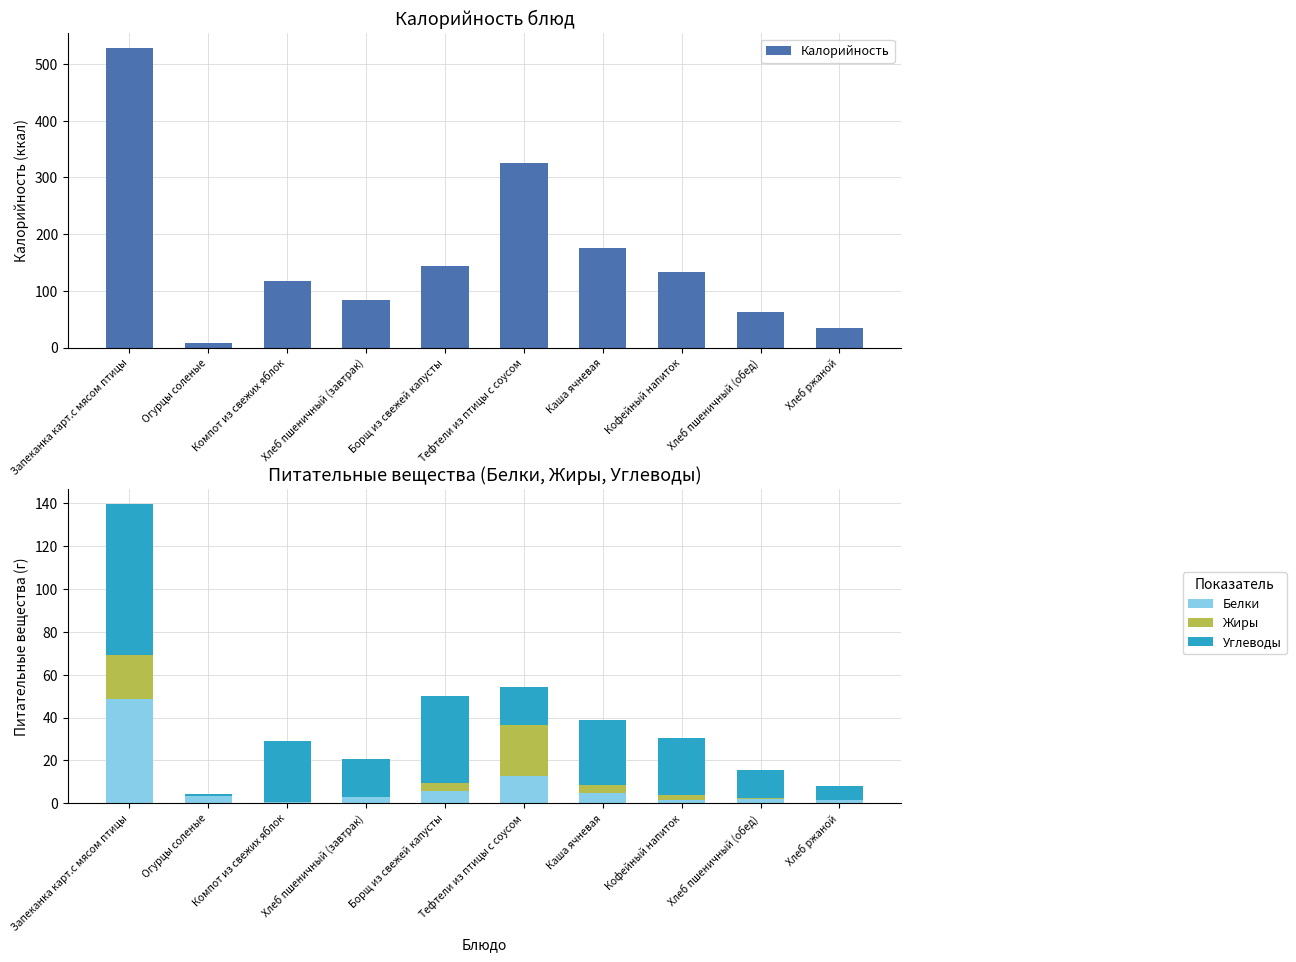

Is it true that Углеводы equals 40.7 at Борщ из свежей капусты?

True